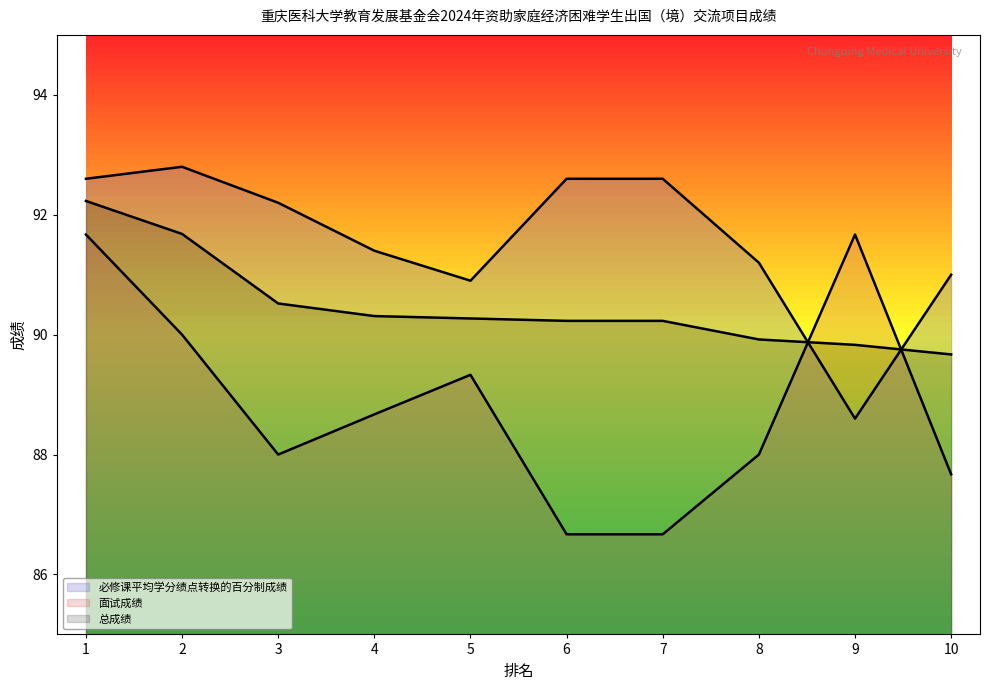

At how many categories does at least one series exceed 88?

10